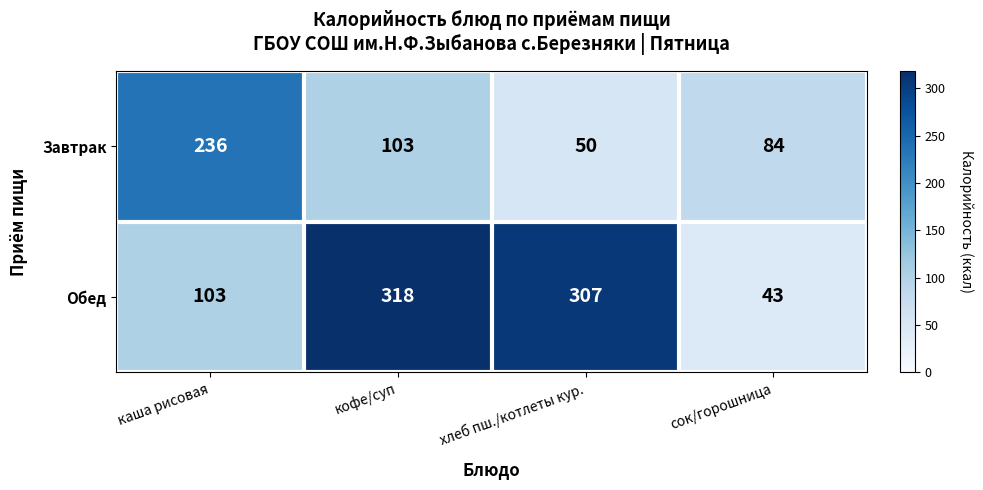

Reading right to left, extract all data points from this chart.

Завтрак: 84	50	103	236
Обед: 43	307	318	103